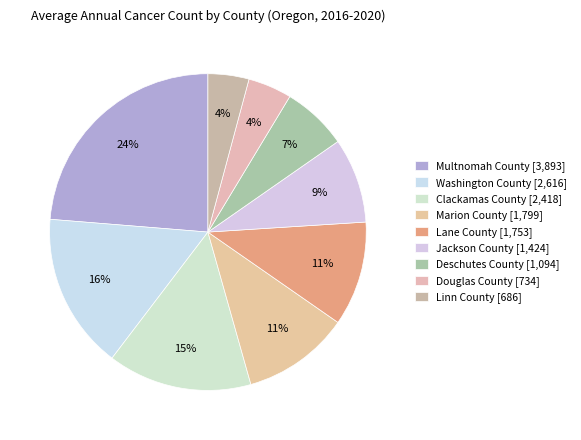

Does Multnomah County account for over 50% of the chart?

No